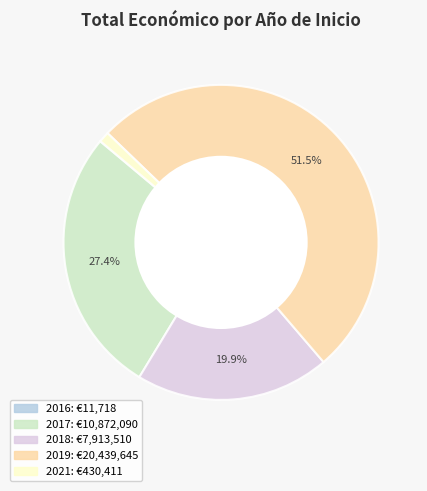

Is there a majority slice in this chart?

Yes